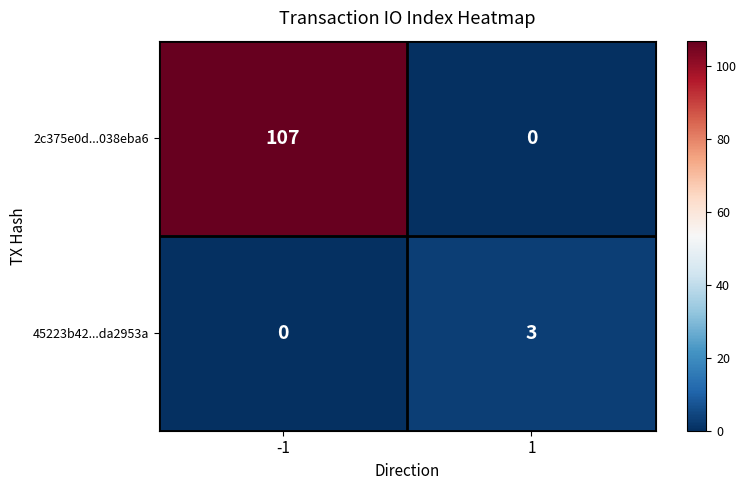

The 45223b42...da2953a series shows 0 at -1. True or false?

True